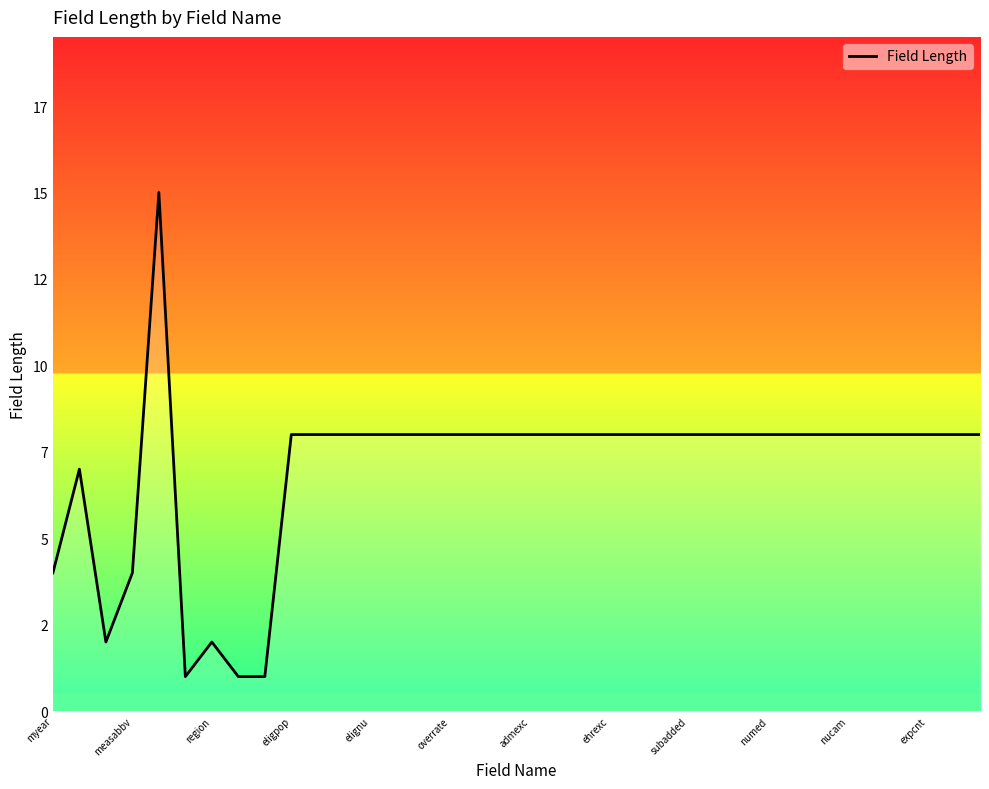

What is the label of the 2nd point from the right?

34